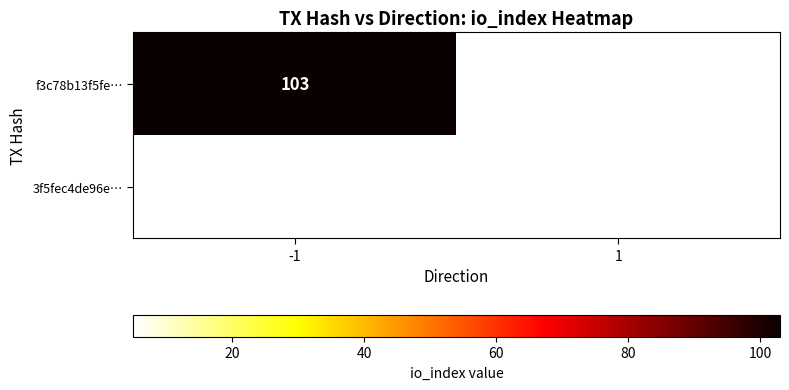

The value of 3f5fec4de96e… at 1 is 5. True or false?

True